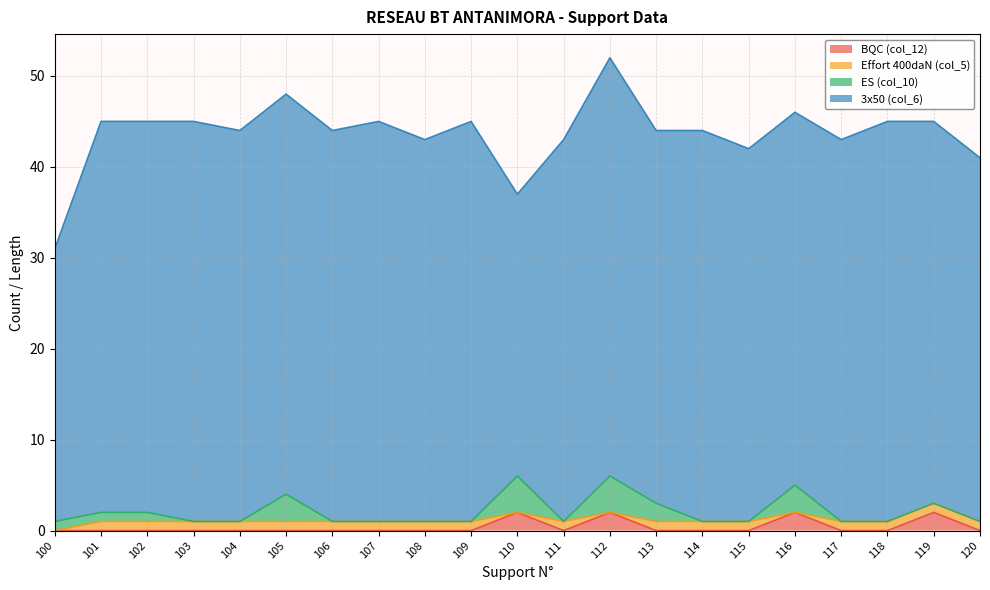

Rank the series at 116 from lowest to highest value.

Effort 400daN (col_5), BQC (col_12), ES (col_10), 3x50 (col_6)